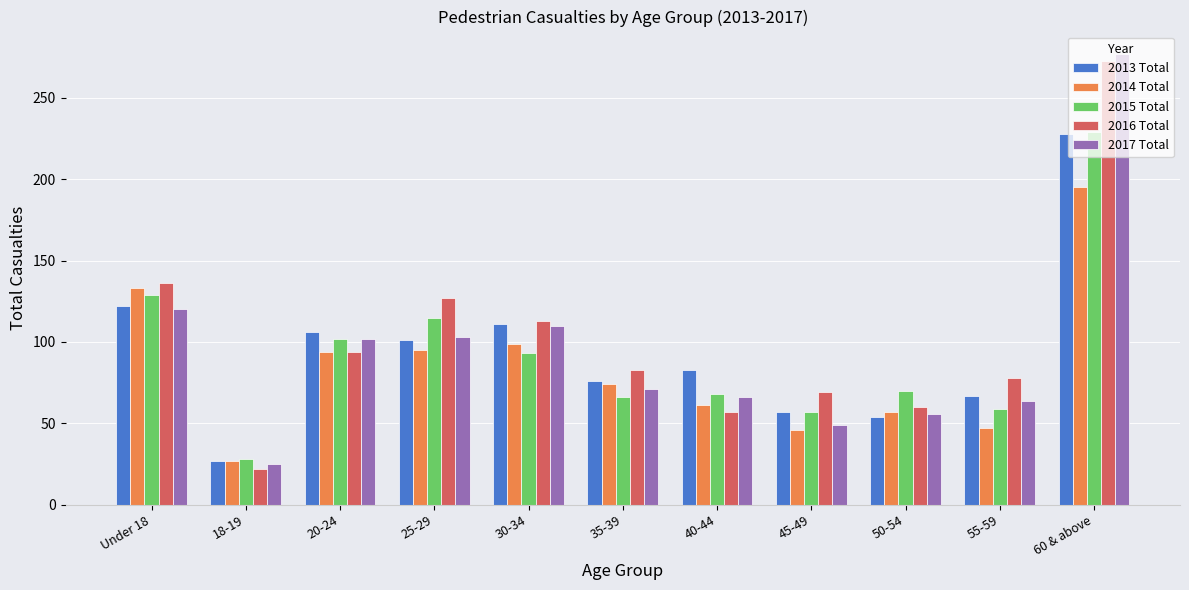

At which category does the chart reach its peak across all series?

60 & above